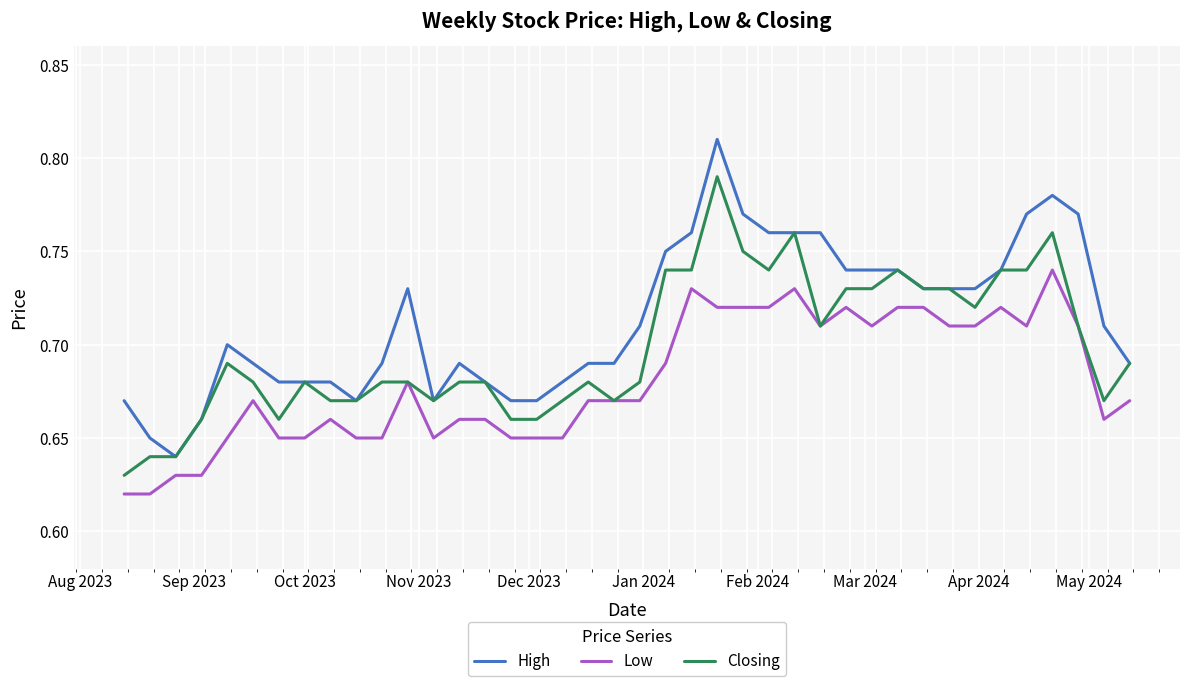

True or false: Low has more than 2 interior local peaks.

True